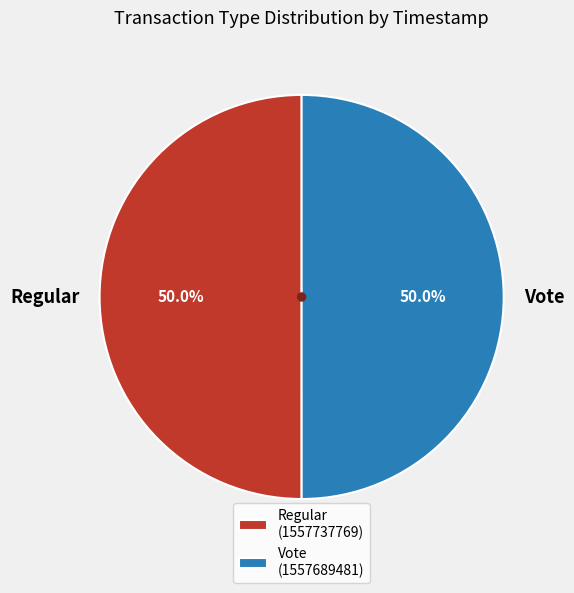

What percentage do Vote and Regular together represent?

100.0%